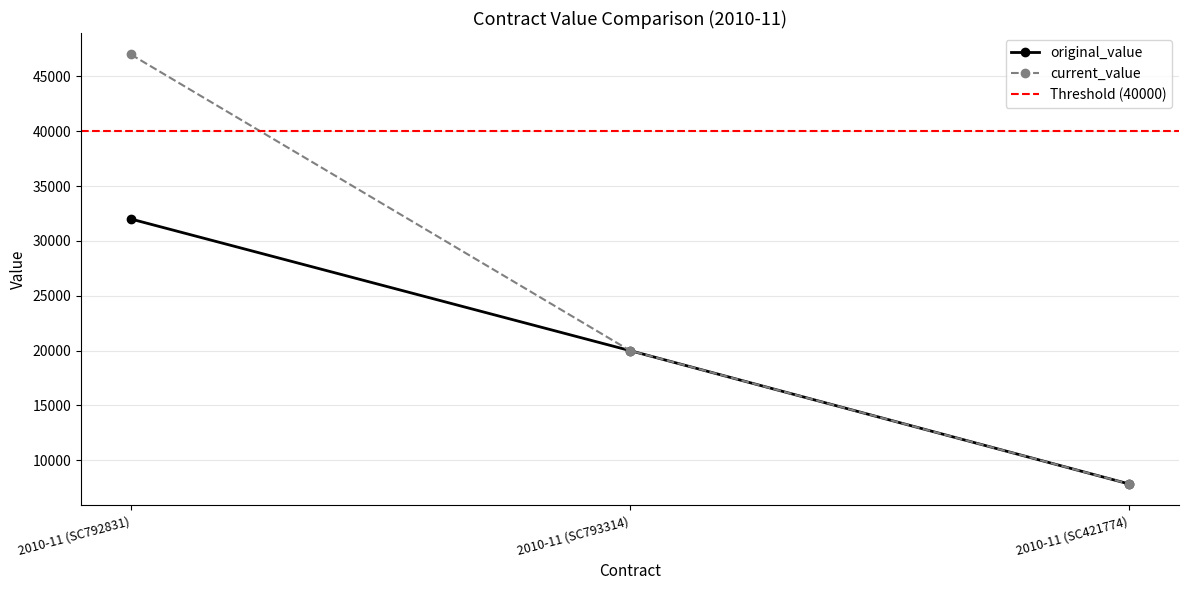

At how many categories does at least one series exceed 40004?

1